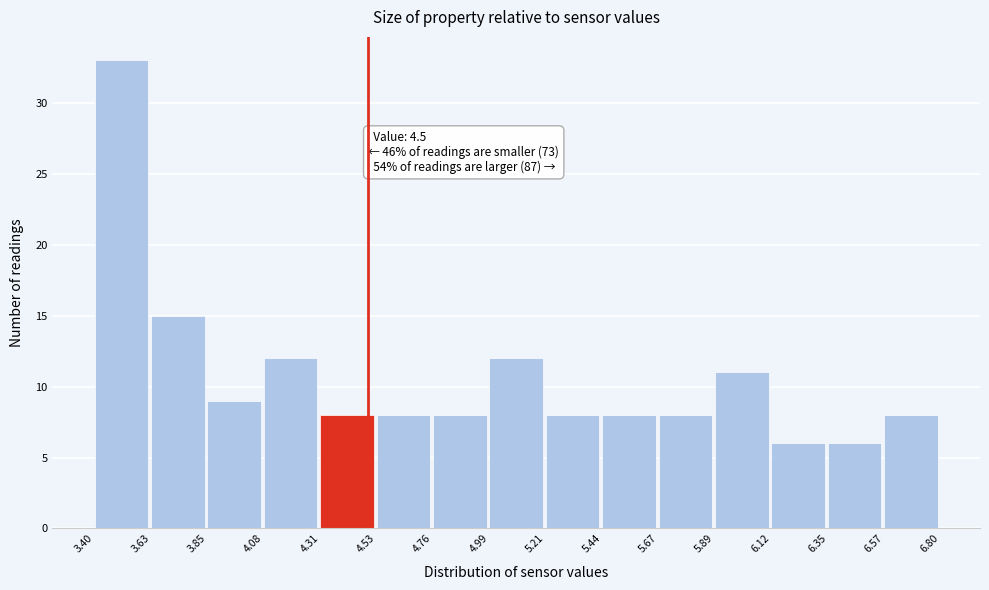

Over which range of the x-axis is the bar tallest?

3.40 to 3.63